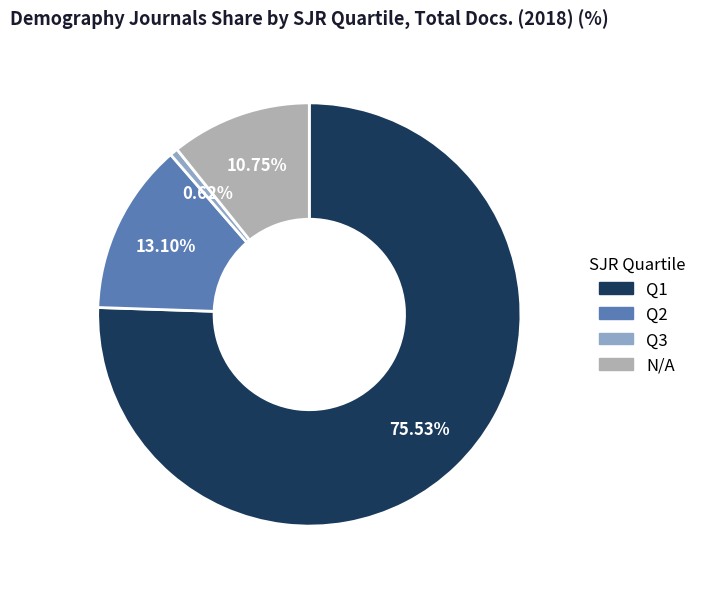

Which category accounts for the majority?

Q1